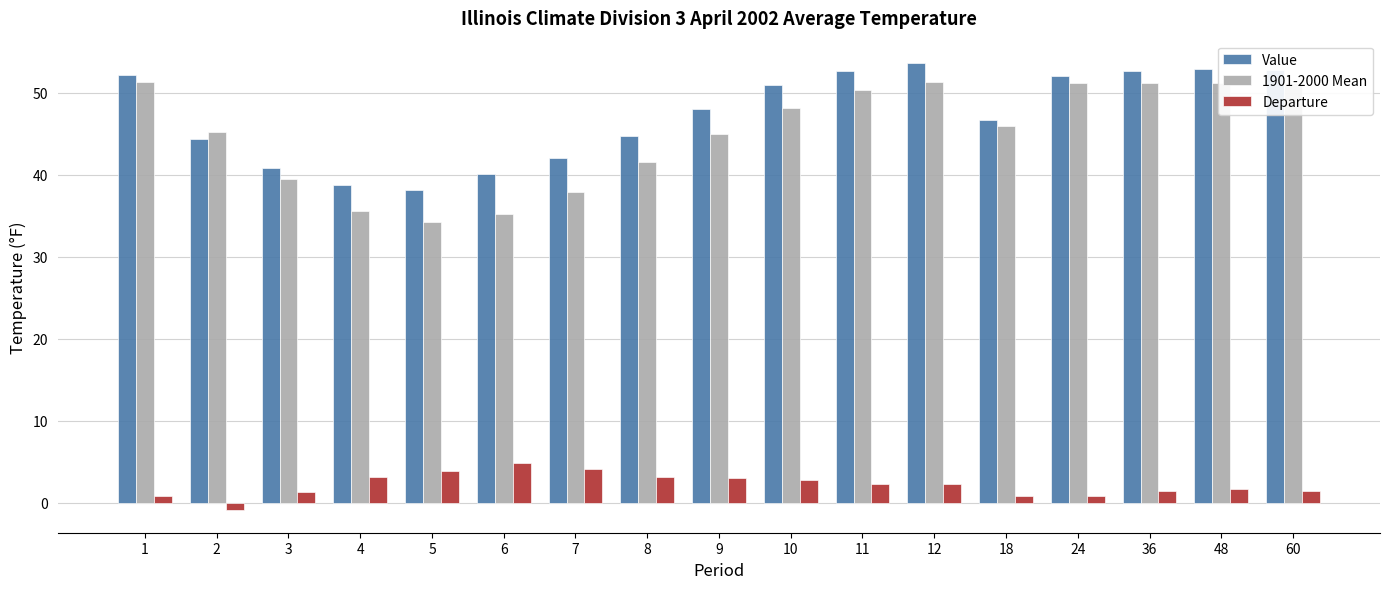

What is the total value across all series at 6?

80.2